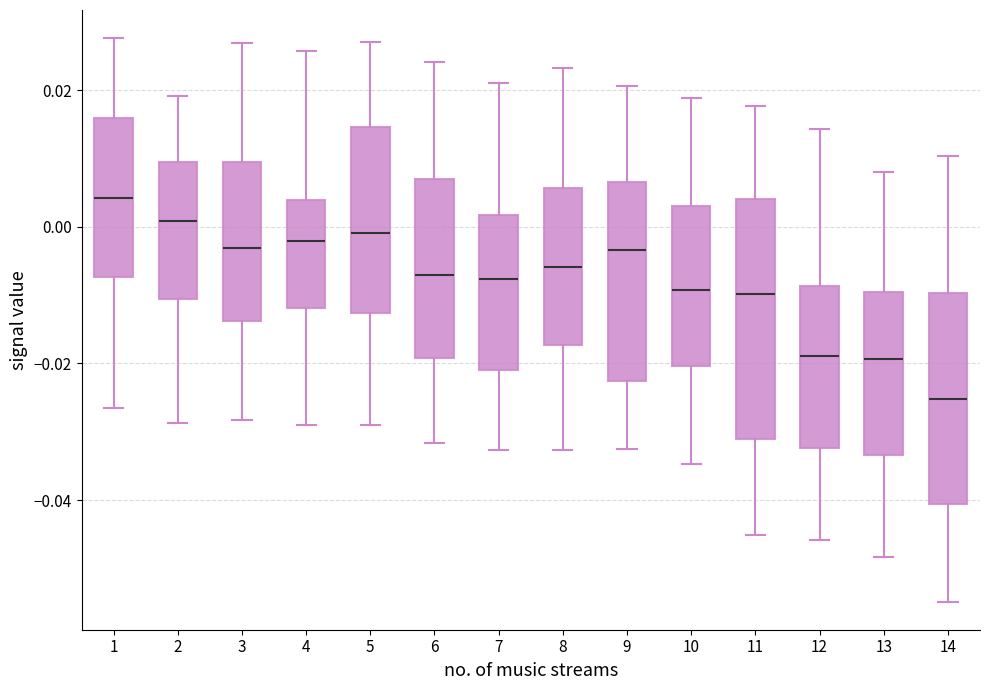

Reading left to right, transcribe this box plot: for each box, give where its median line is, the range the box spans, and where its two whiskers end, as read against the y-axis. The values are not printed on the chart, so give them approximately, as read against the axis.

1: median 0.004, box -0.008 to 0.016, whiskers -0.026 to 0.028
2: median 0.000, box -0.010 to 0.010, whiskers -0.028 to 0.020
3: median -0.004, box -0.014 to 0.010, whiskers -0.028 to 0.026
4: median -0.002, box -0.012 to 0.004, whiskers -0.030 to 0.026
5: median 0.000, box -0.012 to 0.014, whiskers -0.030 to 0.028
6: median -0.008, box -0.020 to 0.008, whiskers -0.032 to 0.024
7: median -0.008, box -0.020 to 0.002, whiskers -0.032 to 0.022
8: median -0.006, box -0.018 to 0.006, whiskers -0.032 to 0.024
9: median -0.004, box -0.022 to 0.006, whiskers -0.032 to 0.020
10: median -0.010, box -0.020 to 0.004, whiskers -0.034 to 0.018
11: median -0.010, box -0.032 to 0.004, whiskers -0.046 to 0.018
12: median -0.018, box -0.032 to -0.008, whiskers -0.046 to 0.014
13: median -0.020, box -0.034 to -0.010, whiskers -0.048 to 0.008
14: median -0.026, box -0.040 to -0.010, whiskers -0.054 to 0.010